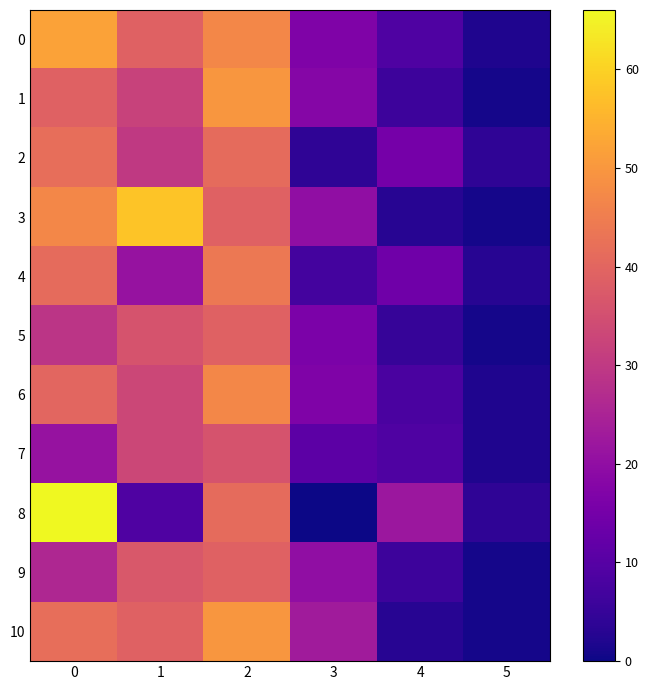

Reading left to right, extract all data points from this chart.

0: 0=52	1=39	2=47	3=17	4=9	5=2
1: 0=39	1=32	2=50	3=18	4=6	5=1
2: 0=42	1=30	2=41	3=4	4=15	5=4
3: 0=47	1=58	2=39	3=20	4=3	5=1
4: 0=41	1=21	2=44	3=7	4=14	5=3
5: 0=29	1=36	2=39	3=16	4=5	5=1
6: 0=40	1=33	2=47	3=17	4=8	5=2
7: 0=21	1=33	2=36	3=11	4=9	5=2
8: 0=66	1=9	2=41	3=0	4=22	5=4
9: 0=26	1=37	2=39	3=20	4=6	5=1
10: 0=42	1=39	2=50	3=23	4=3	5=1